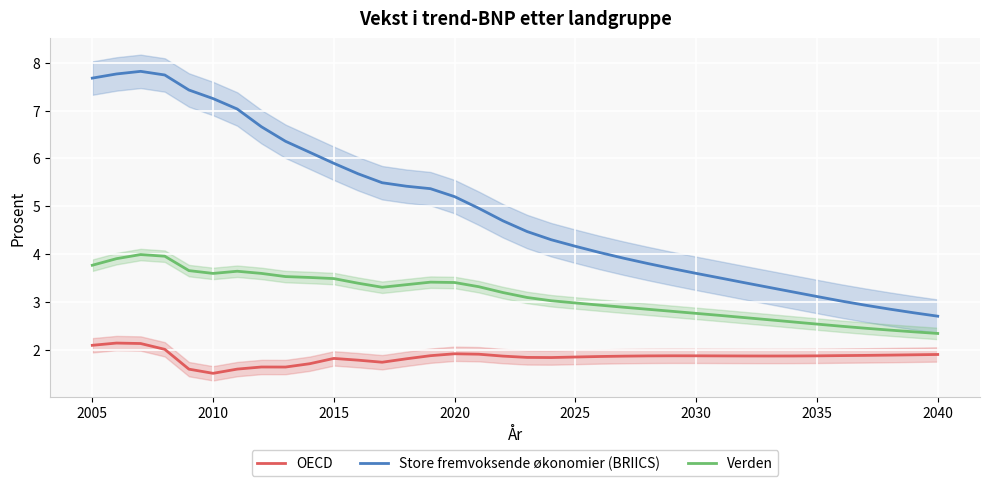

True or false: Verden has a value of 0.9 at 2030.

False